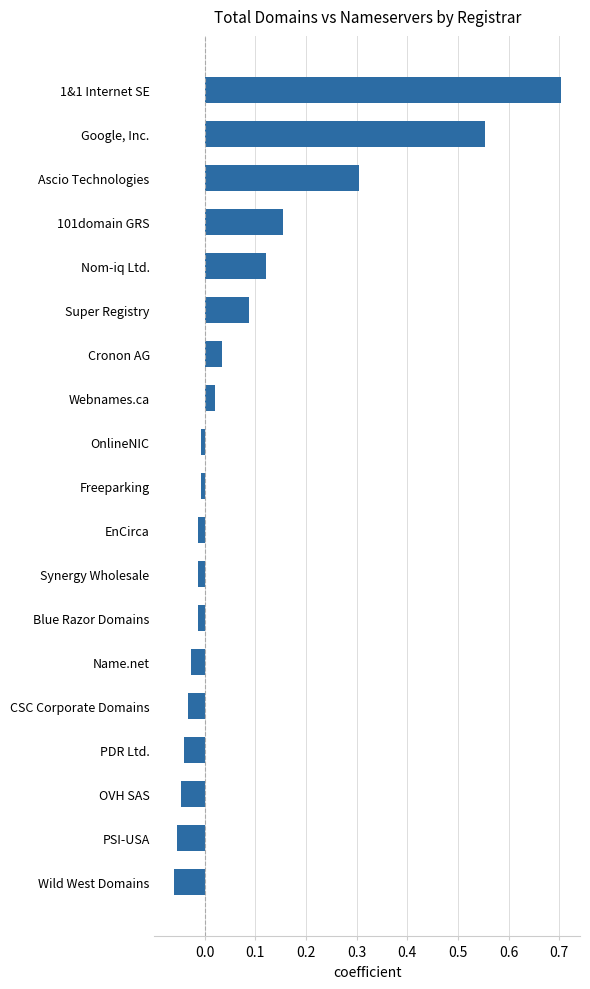

Which label corresponds to the smallest value in the chart?

Wild West Domains